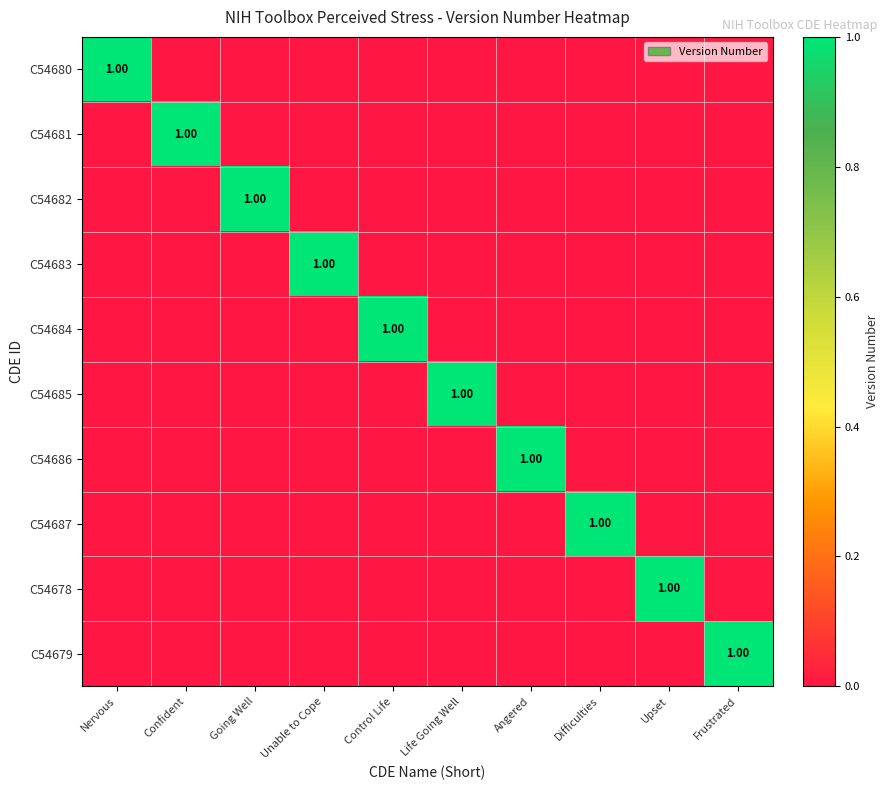

Rank the categories by C54685 value from highest to lowest.

Life Going Well, Nervous, Confident, Going Well, Unable to Cope, Control Life, Angered, Difficulties, Upset, Frustrated